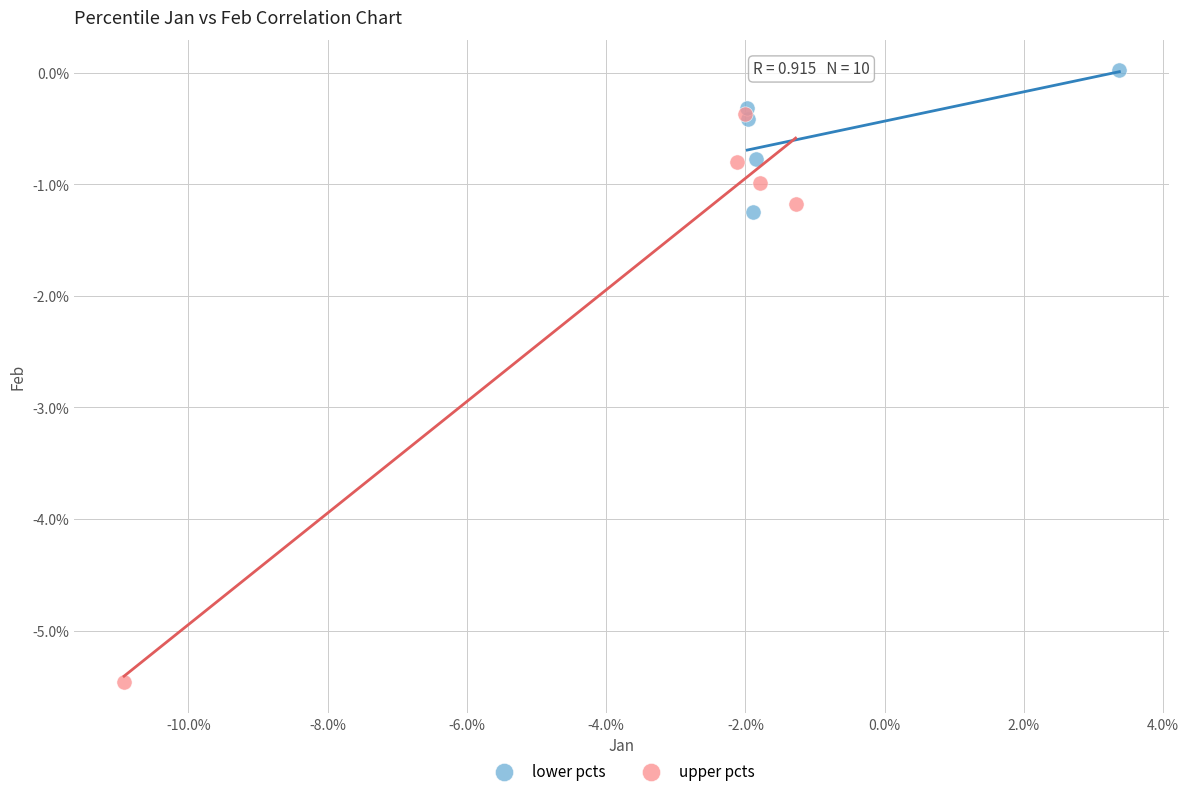

Which series contains the lowest Y value?

upper pcts